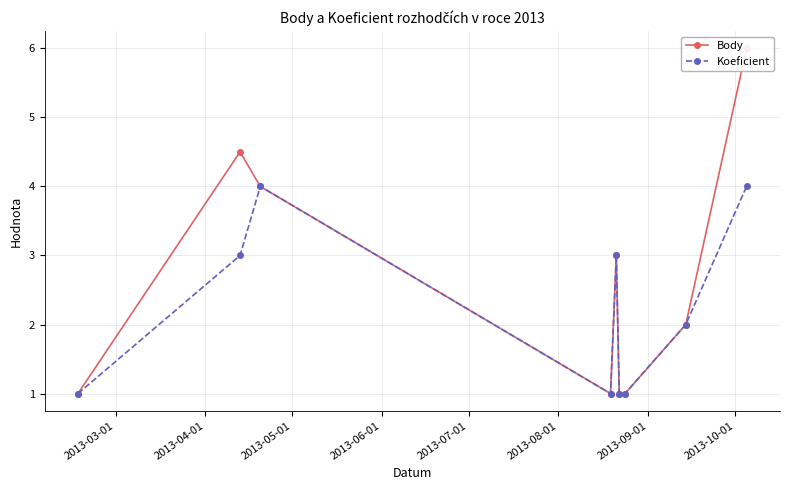

How many interior local peaks does the Koeficient series have?

2